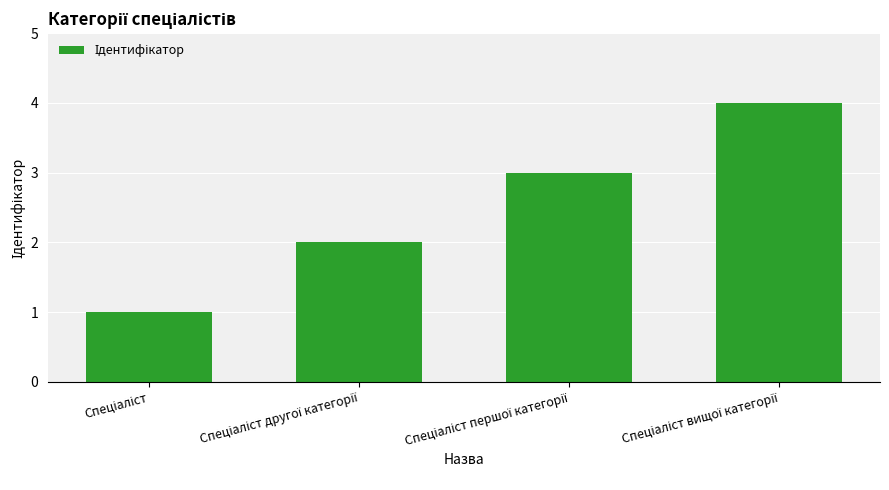

What is the greatest value displayed?

4